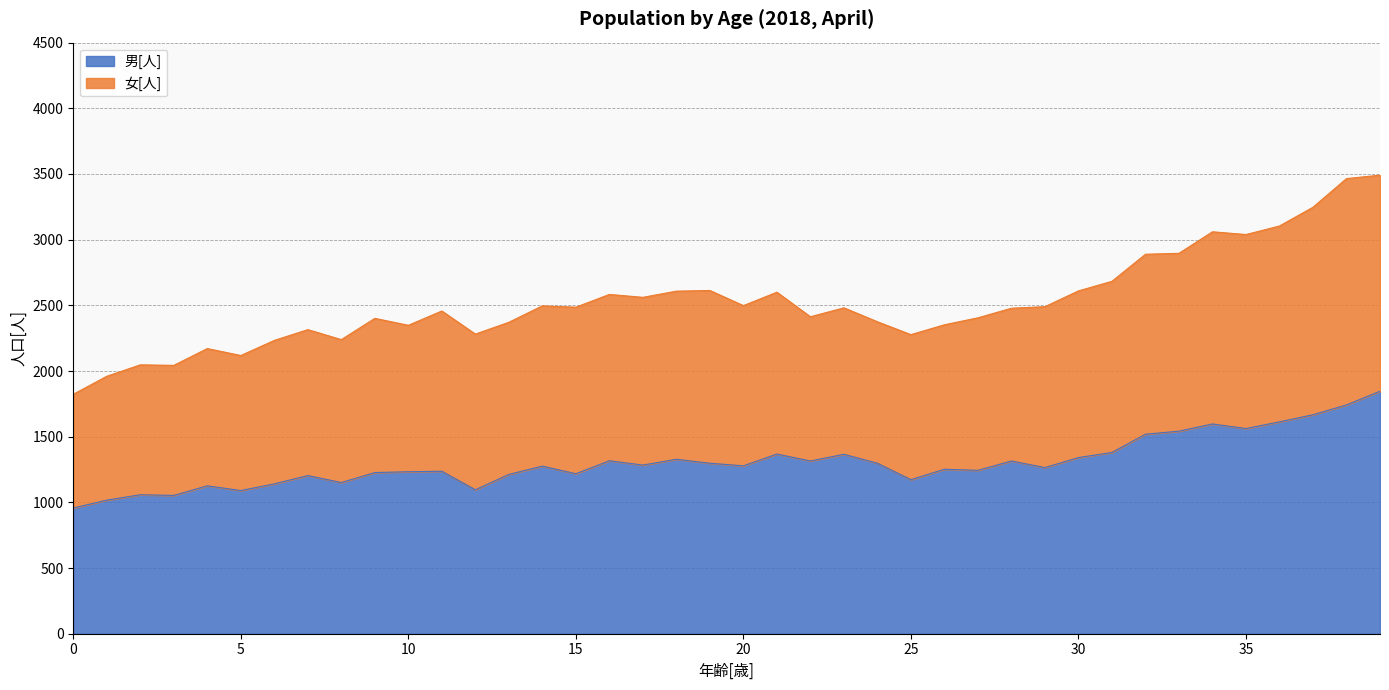

Which series has the largest total across all categories?

女[人]